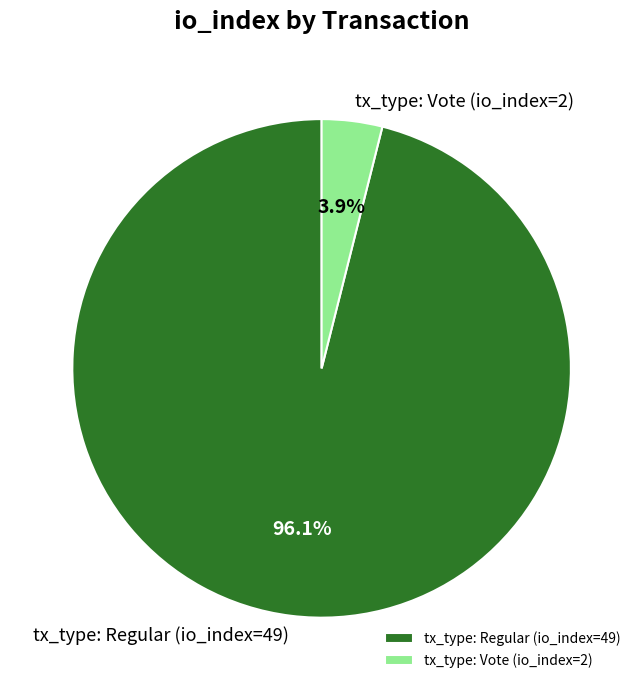

Is there a majority slice in this chart?

Yes